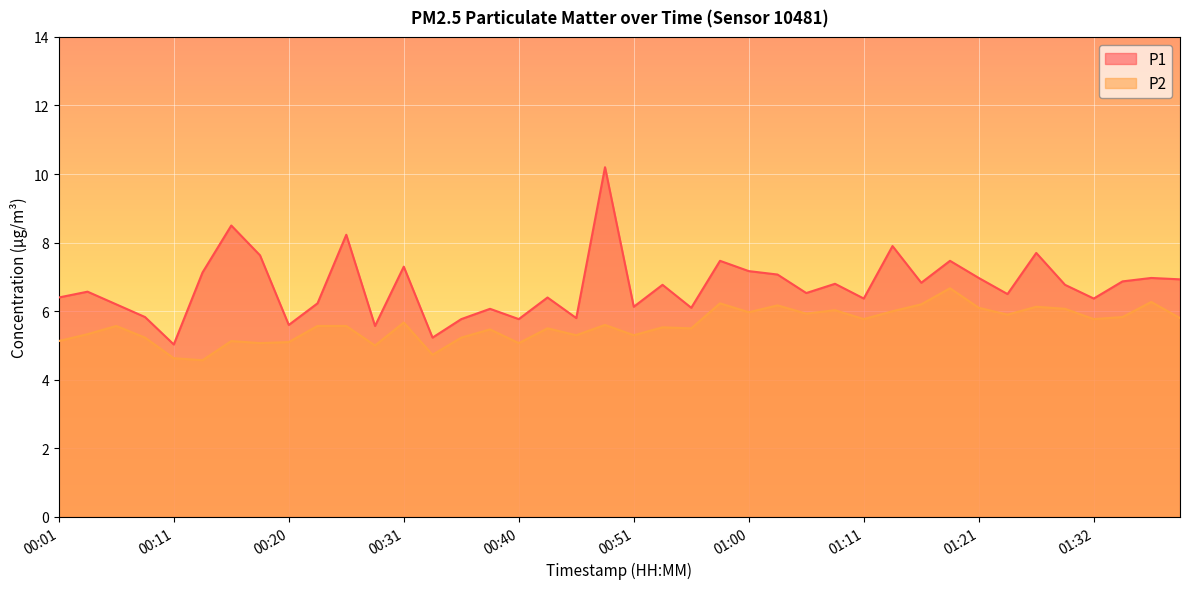

What is the difference between the maximum and minimum values in the P2 series?

2.1